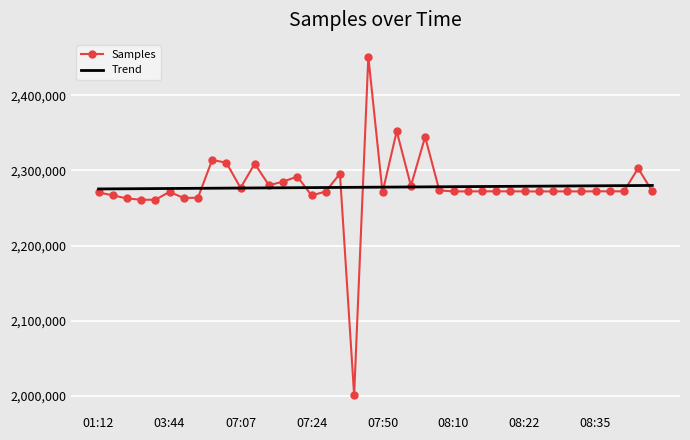

List the series in order of their peak value, highest first.

Samples, Trend